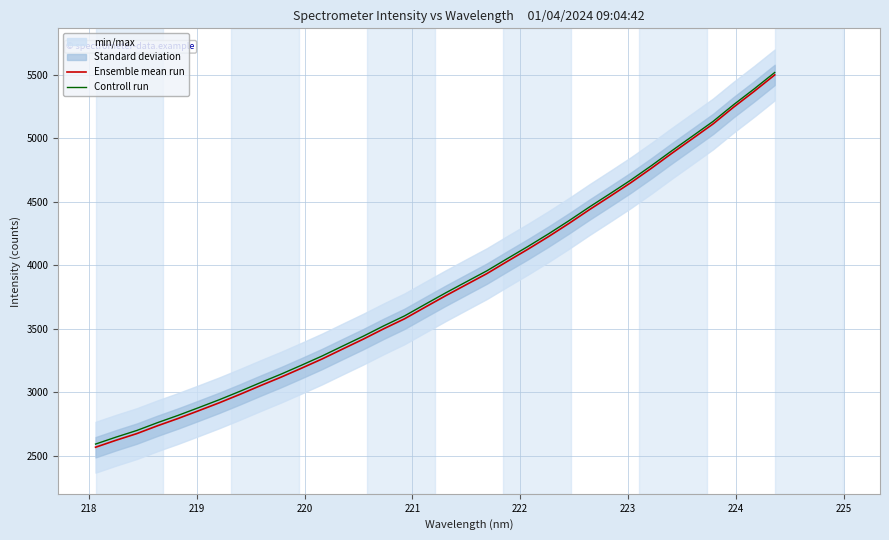

Does the chart have visible grid lines?

Yes